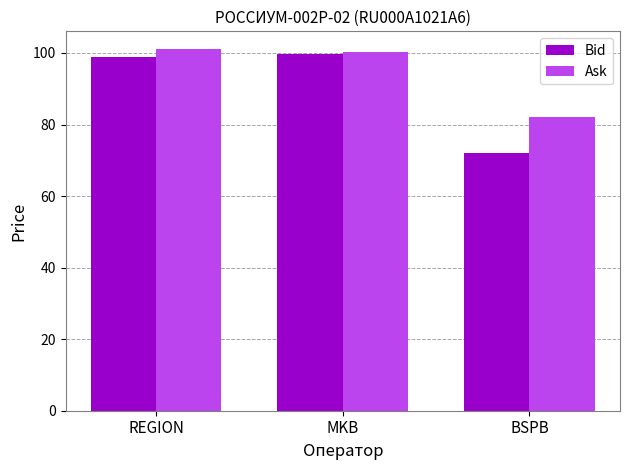

Which series changed the most between MKB and BSPB?

Bid